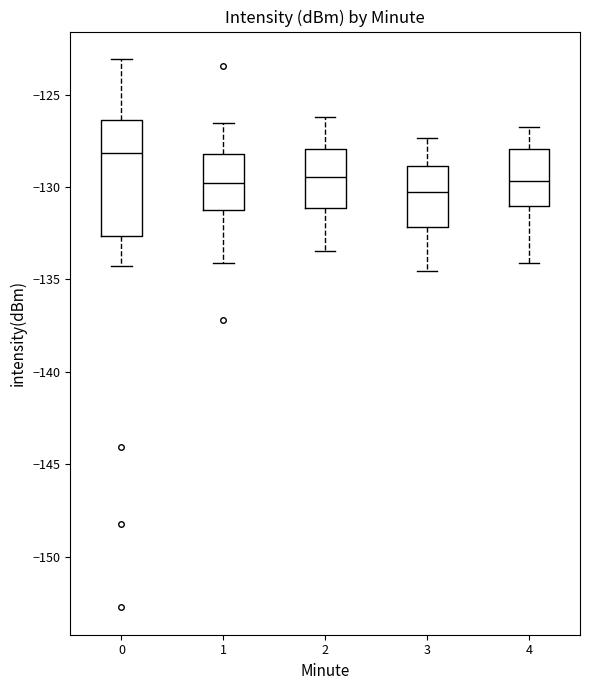

Reading left to right, read every box against the y-axis: the position of its median line, the range the box covers, and the ends of its whiskers. The values are not printed on the chart, so give them approximately, as read against the axis.

0: median -128.0, box -132.5 to -126.5, whiskers -134.5 to -123.0
1: median -130.0, box -131.0 to -128.0, whiskers -134.0 to -126.5
2: median -129.5, box -131.0 to -128.0, whiskers -133.5 to -126.0
3: median -130.5, box -132.0 to -129.0, whiskers -134.5 to -127.5
4: median -129.5, box -131.0 to -128.0, whiskers -134.0 to -127.0